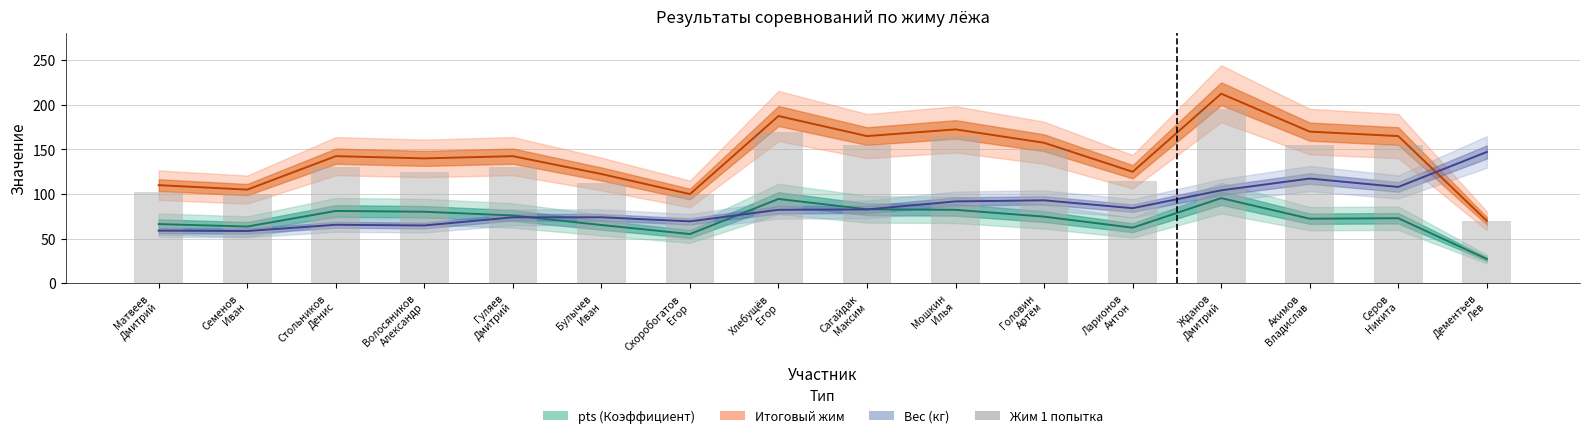

What position from the right is Головин
Артём?

6